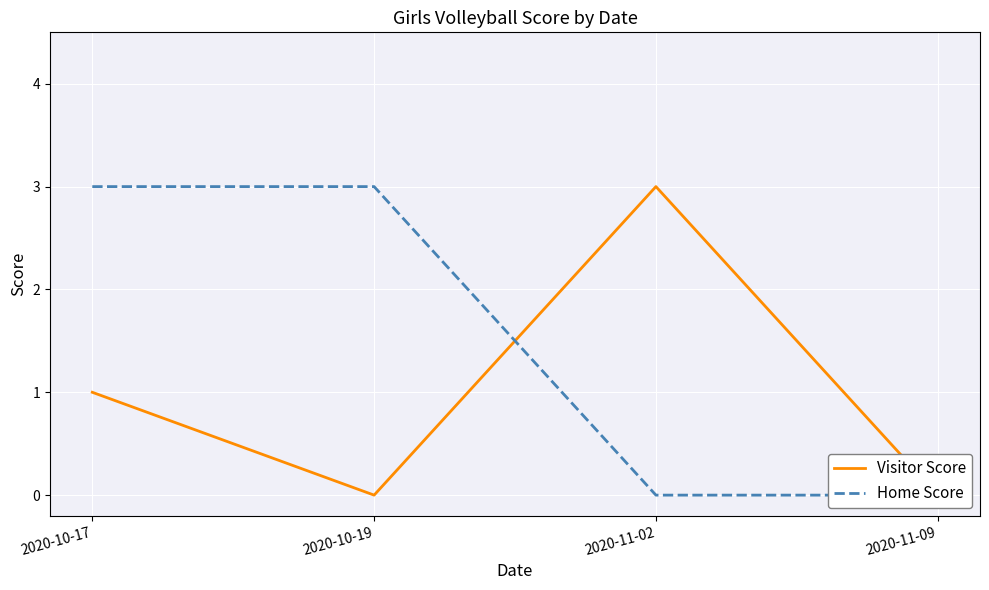

True or false: Home Score has a value of 1 at 2020-11-09.

False